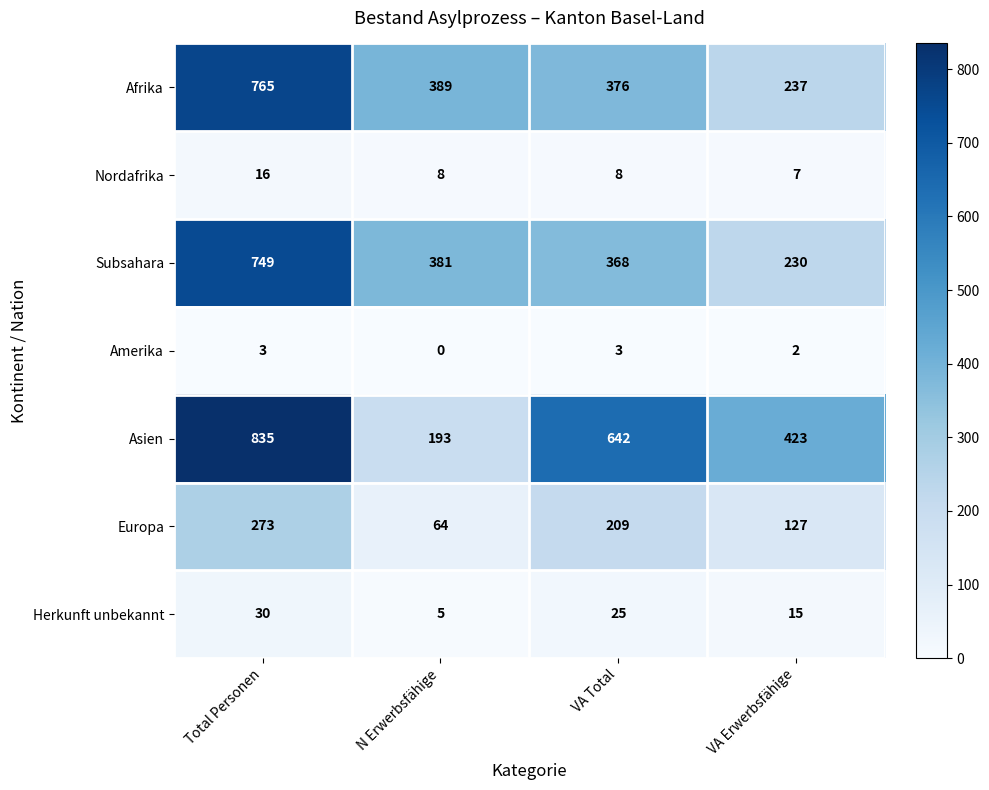

Which series changed the most between N Erwerbsfähige and VA Total?

Asien